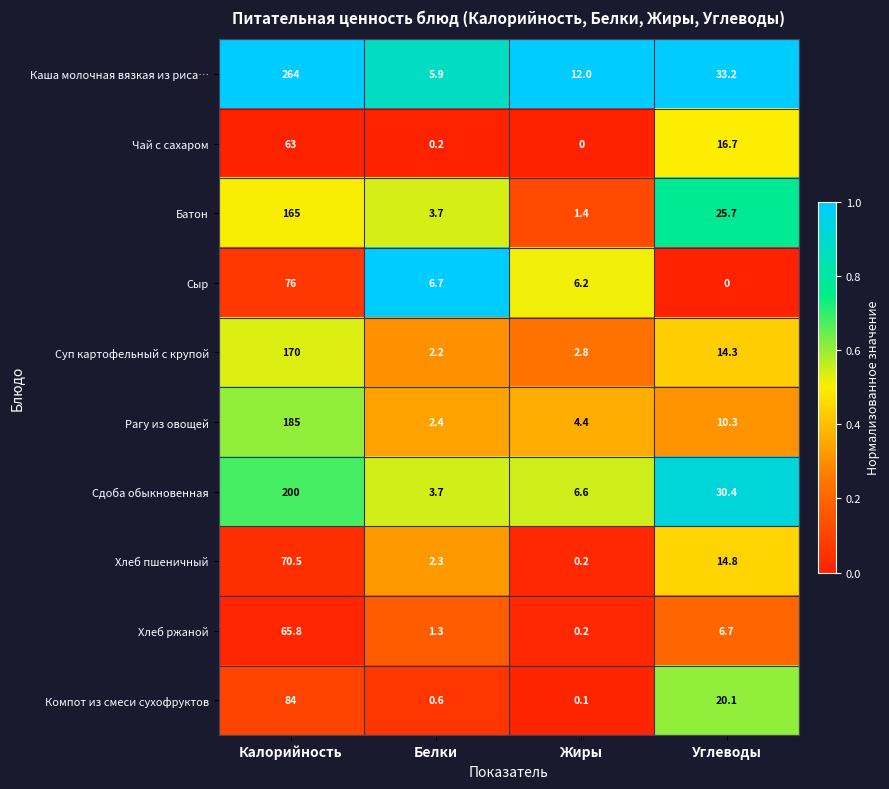

What is the approximate value of Рагу из овощей at Белки?

2.4